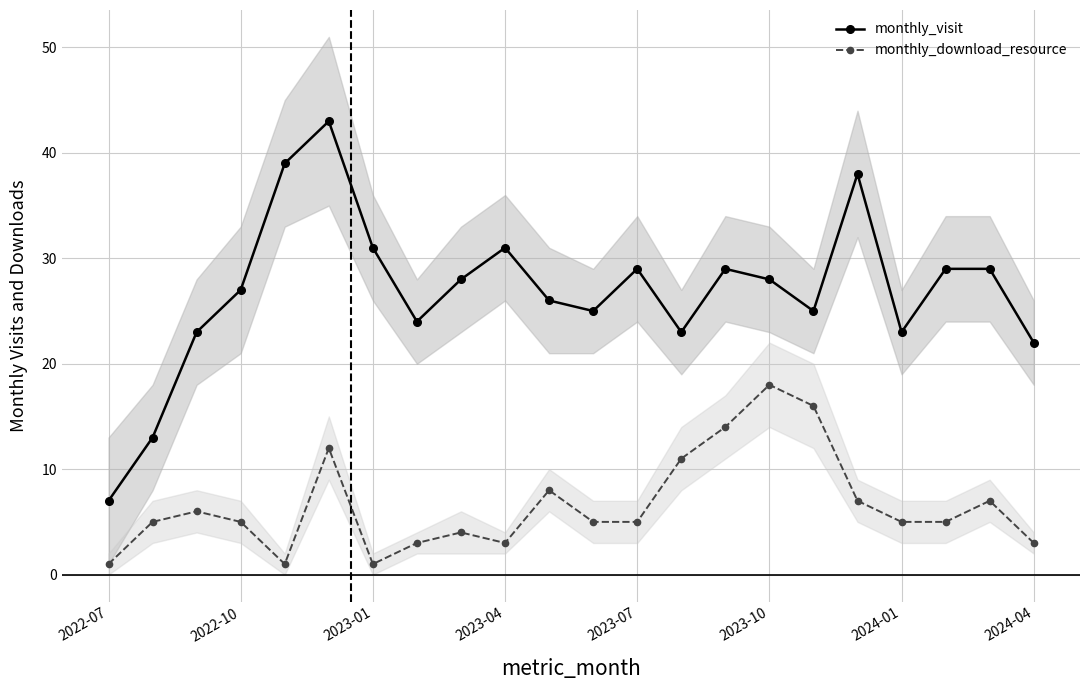

What is the difference between the maximum and minimum values in the monthly_visit series?

36